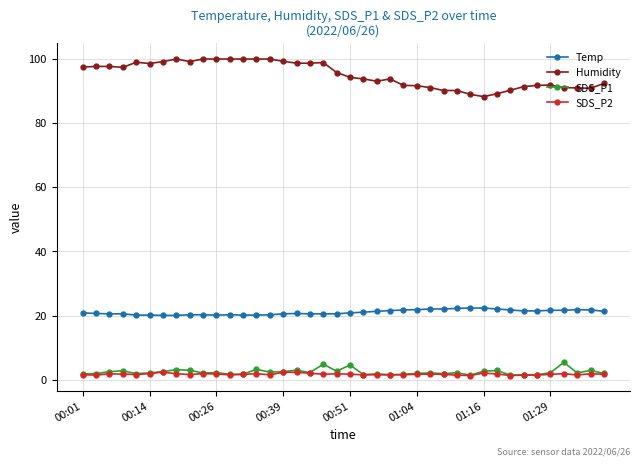

Which series has the largest range (max minus min)?

Humidity